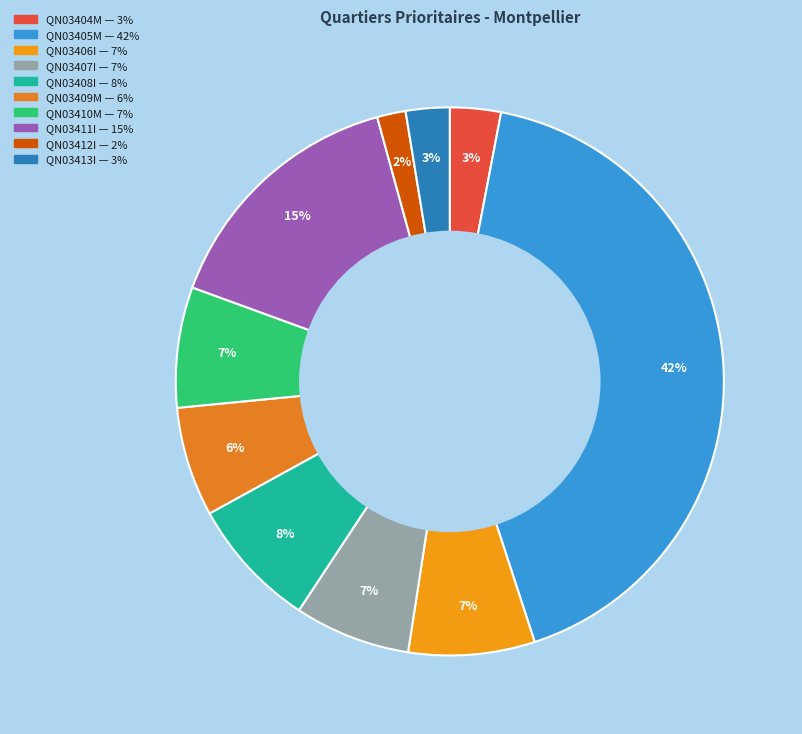

Which has a higher value, QN03413I or QN03410M?

QN03410M